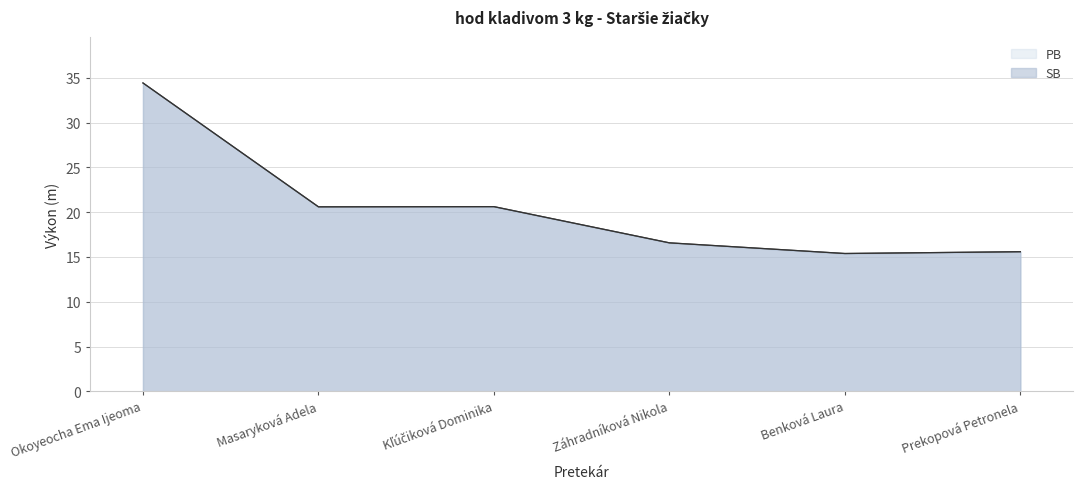

How many lines are shown in the chart?

2